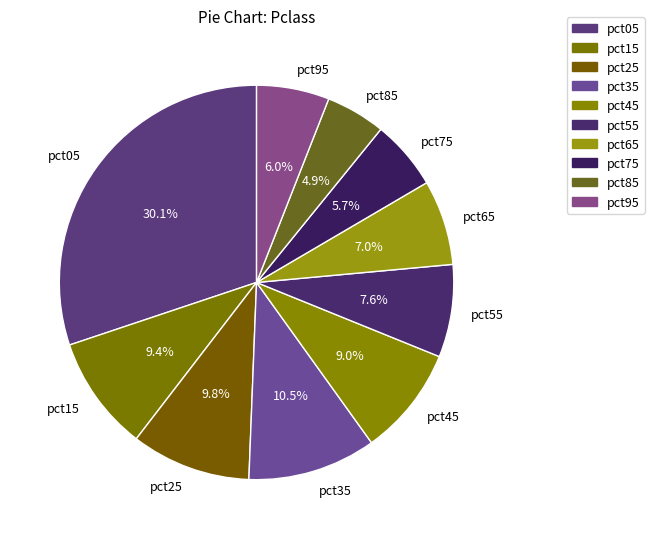

What is the ratio of the value at pct15 to the value at pct05?

0.3